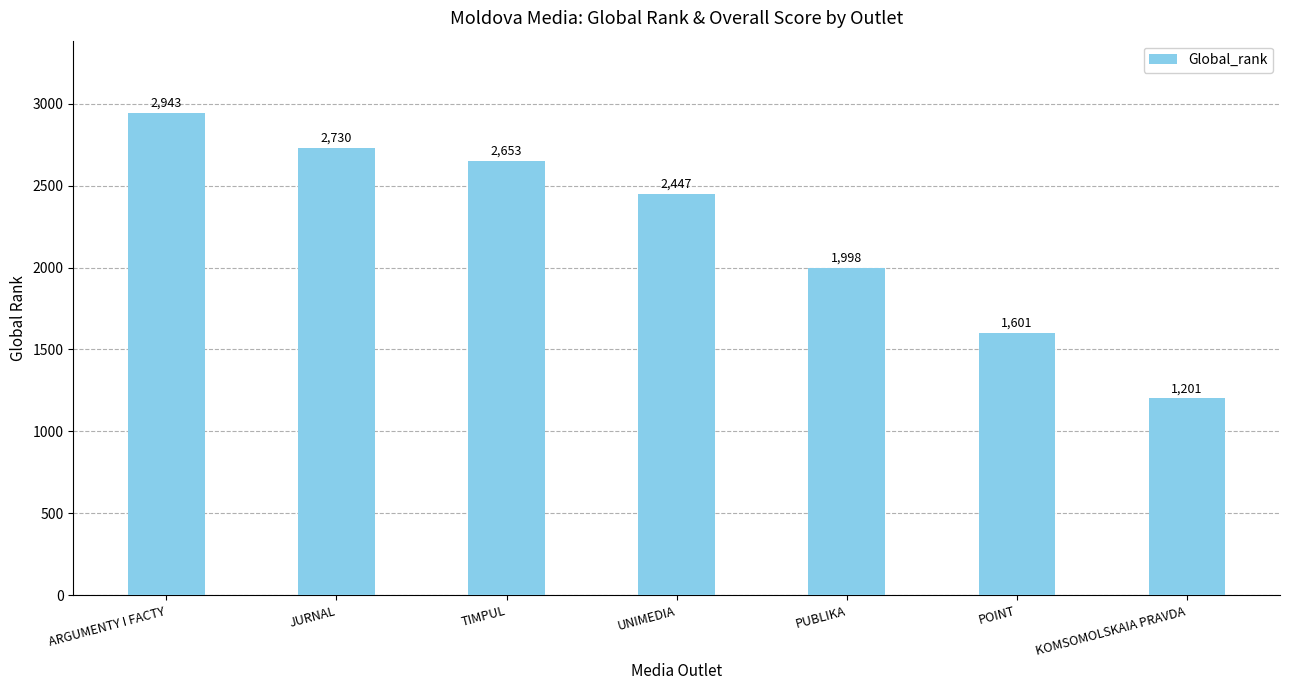

Approximately how many times larger is the value at ARGUMENTY I FACTY compared to UNIMEDIA?

1.2